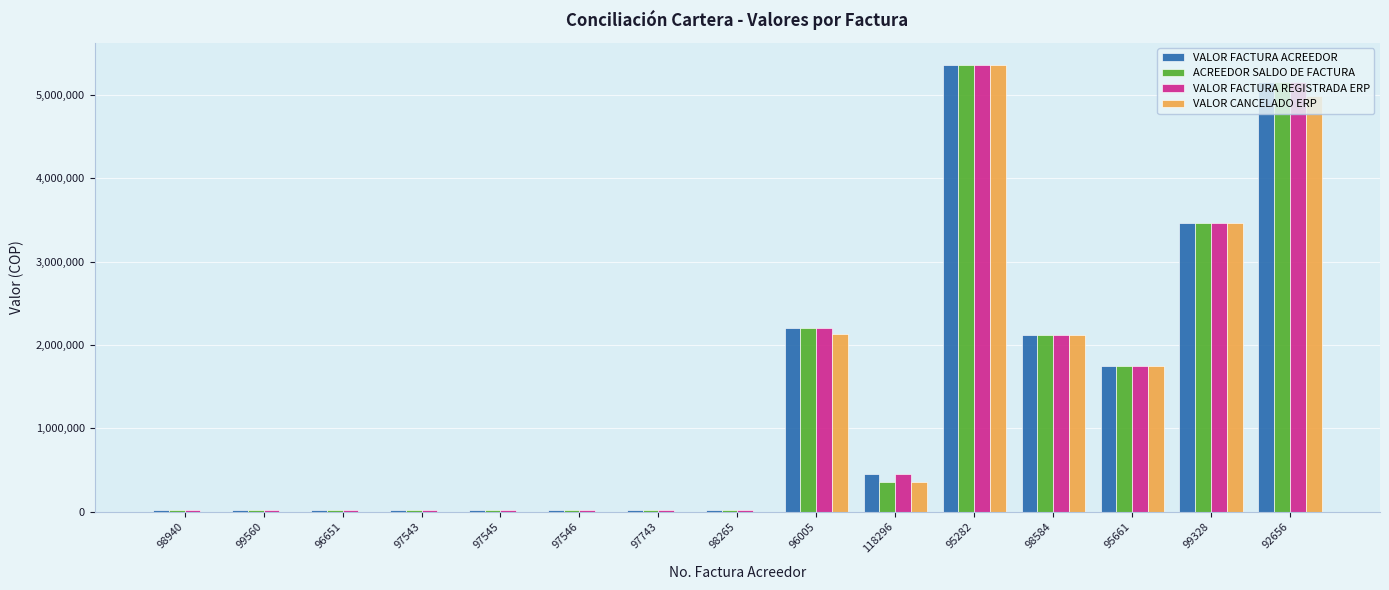

What is the greatest value displayed?

5357993